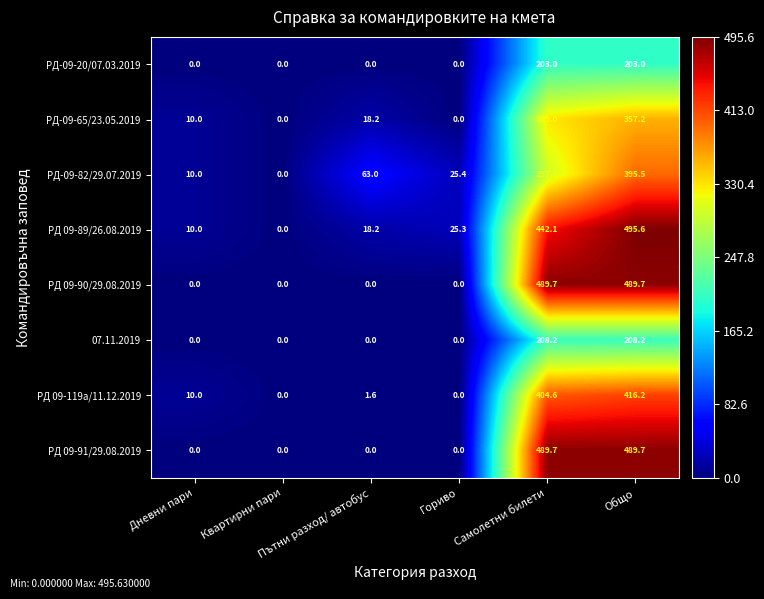

What is the sum of all РД-09-82/29.07.2019 values?

790.9